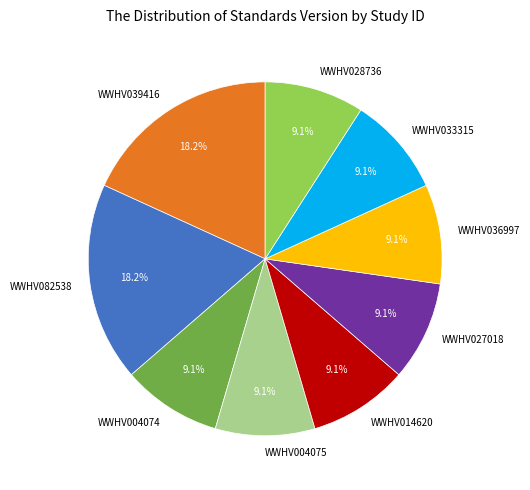

What is the ratio of the value at WWHV039416 to the value at WWHV036997?

2.0